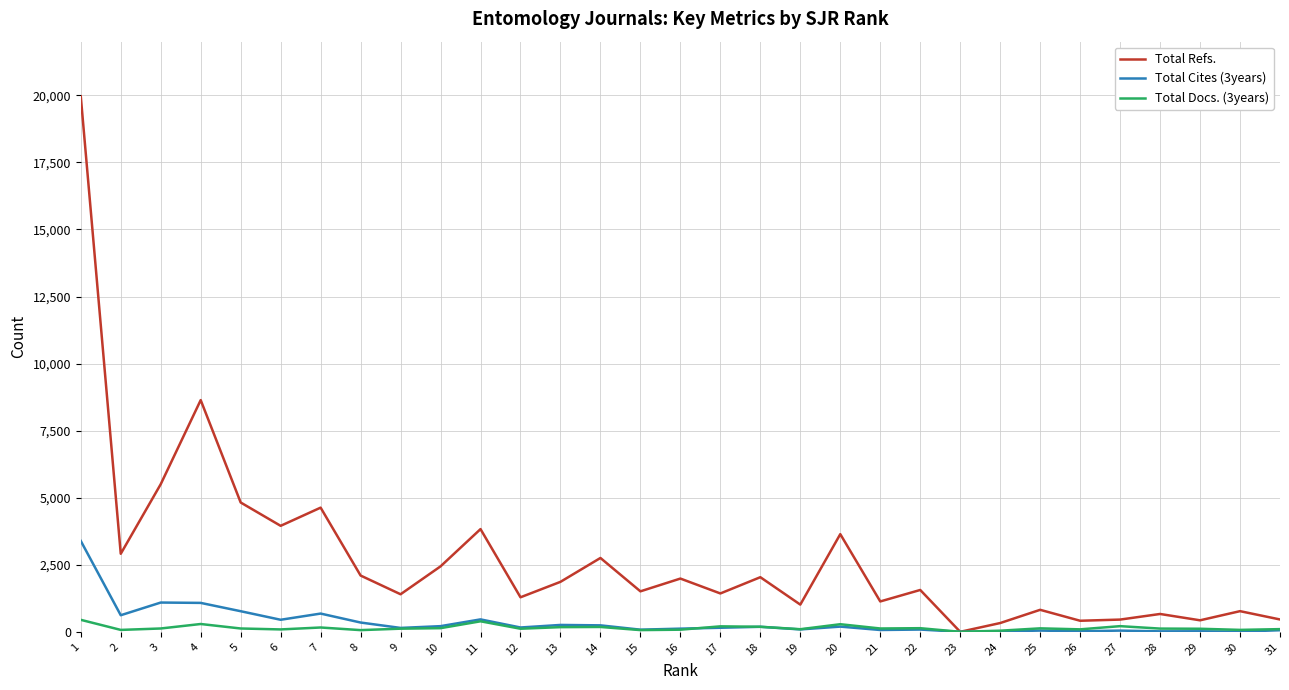

At which category is the sum across all series the highest?

1